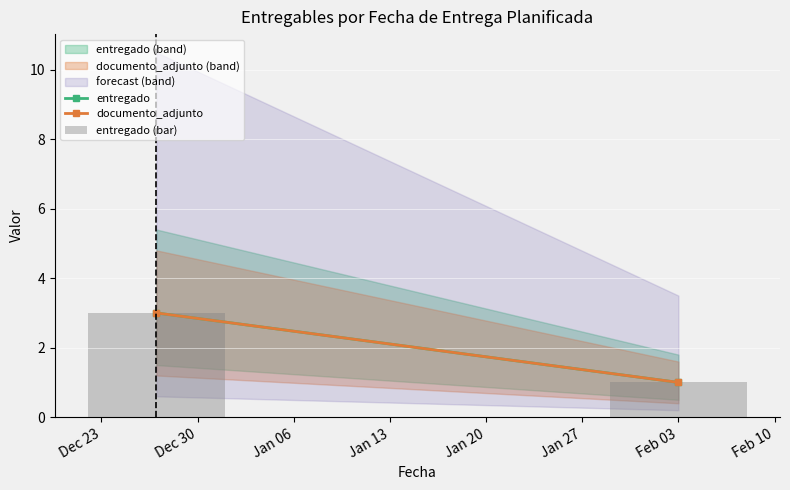

What is the ratio of the value at Feb 03 to the value at Dec 30?

0.3